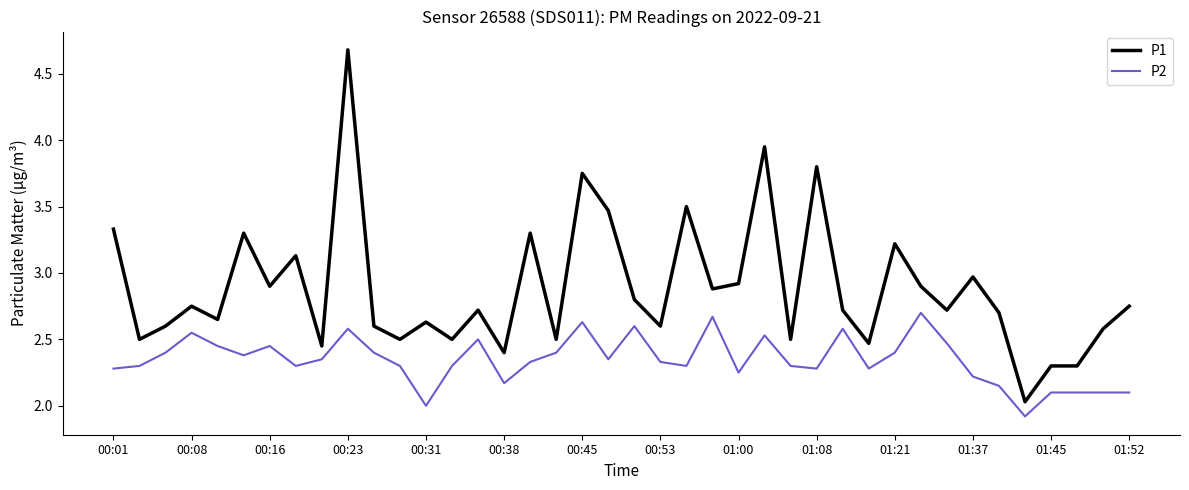

List the series in order of their peak value, lowest first.

P2, P1